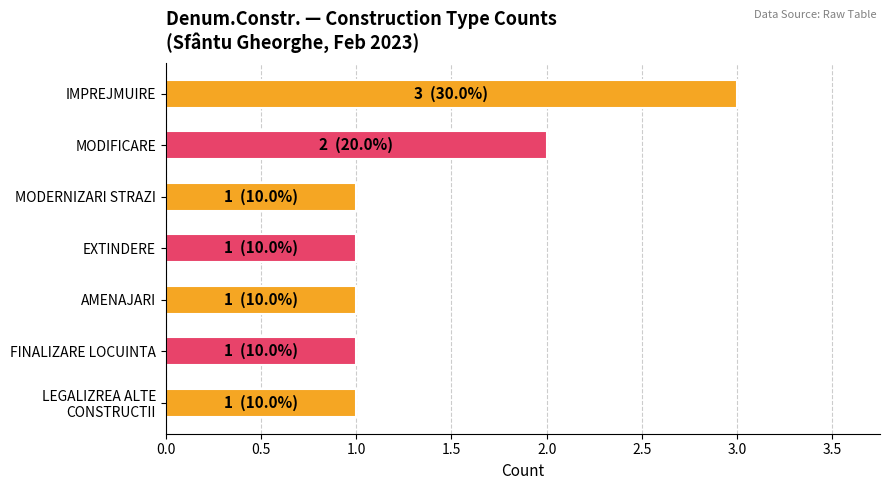

What is the label of the 4th bar from the bottom?

EXTINDERE